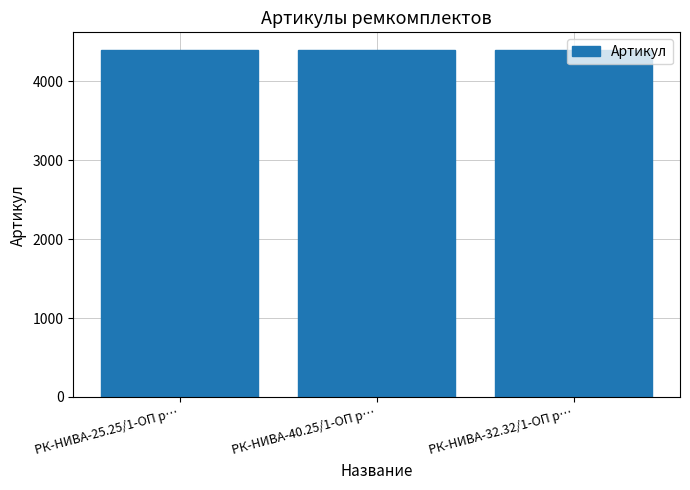

How many bars are there in total?

3